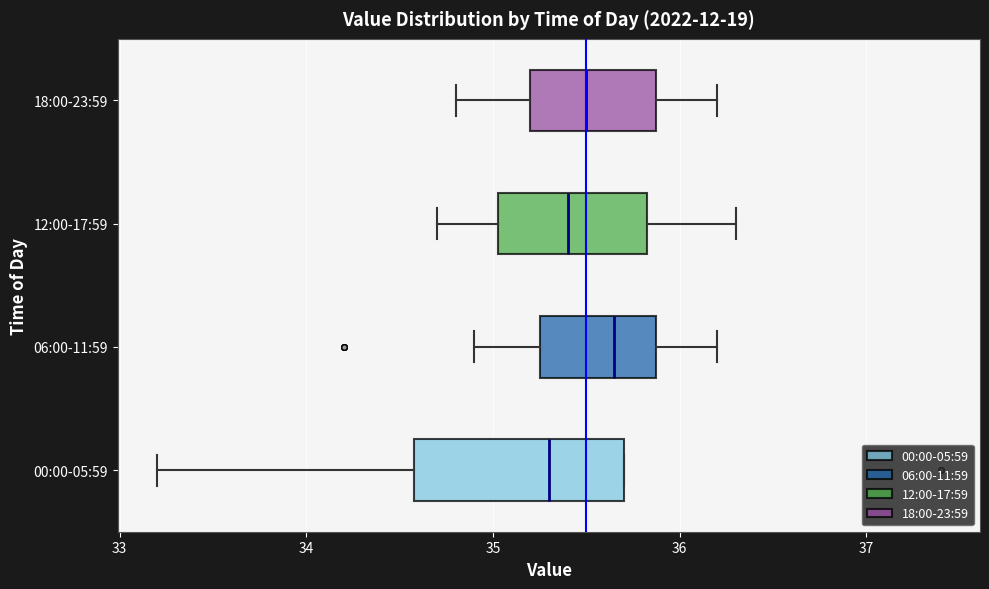

Which box has the furthest to the right median line?

06:00-11:59